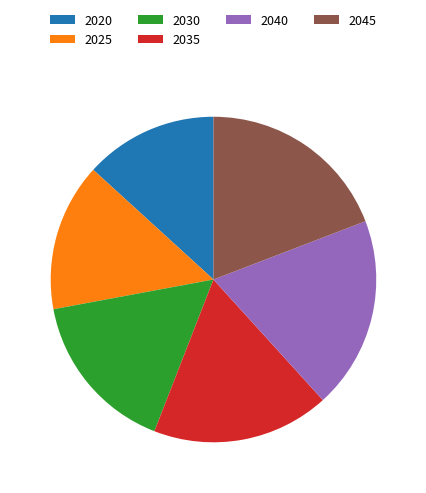

Is the sum of 2035 and 2020 greater than half?

No